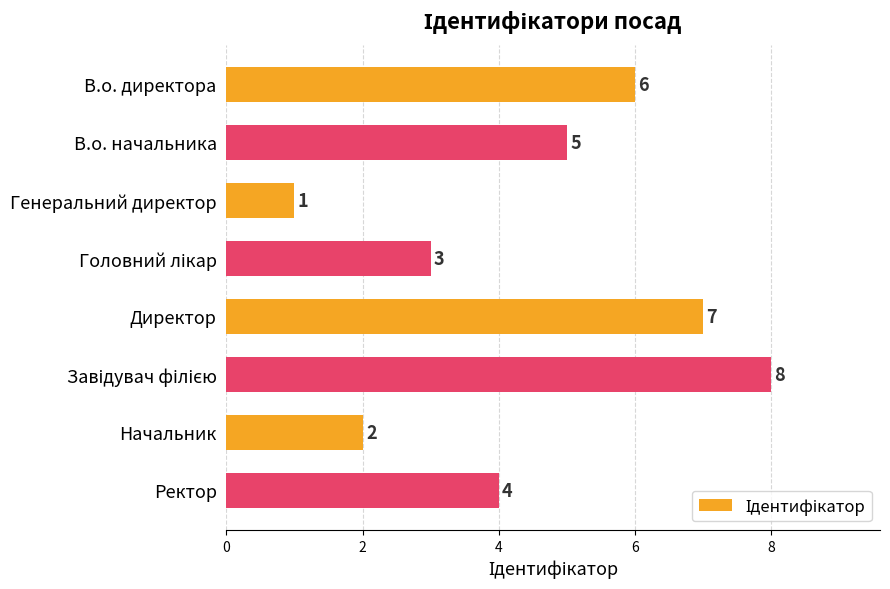

Between Директор and Начальник, which is larger?

Директор